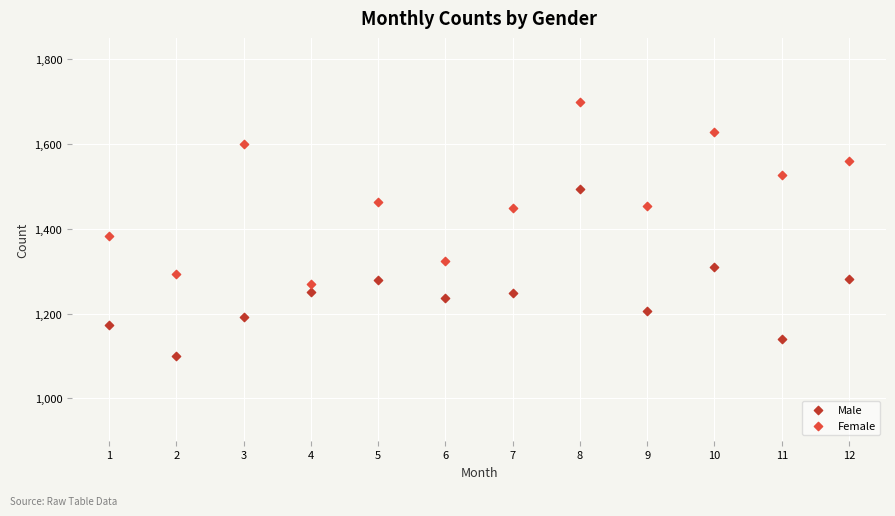

Which series reaches the maximum Y coordinate?

Female